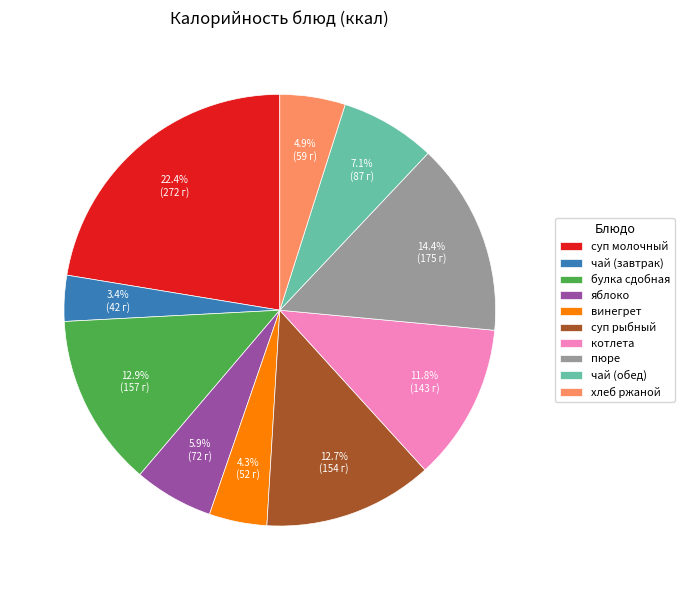

Does any single category account for the majority?

No